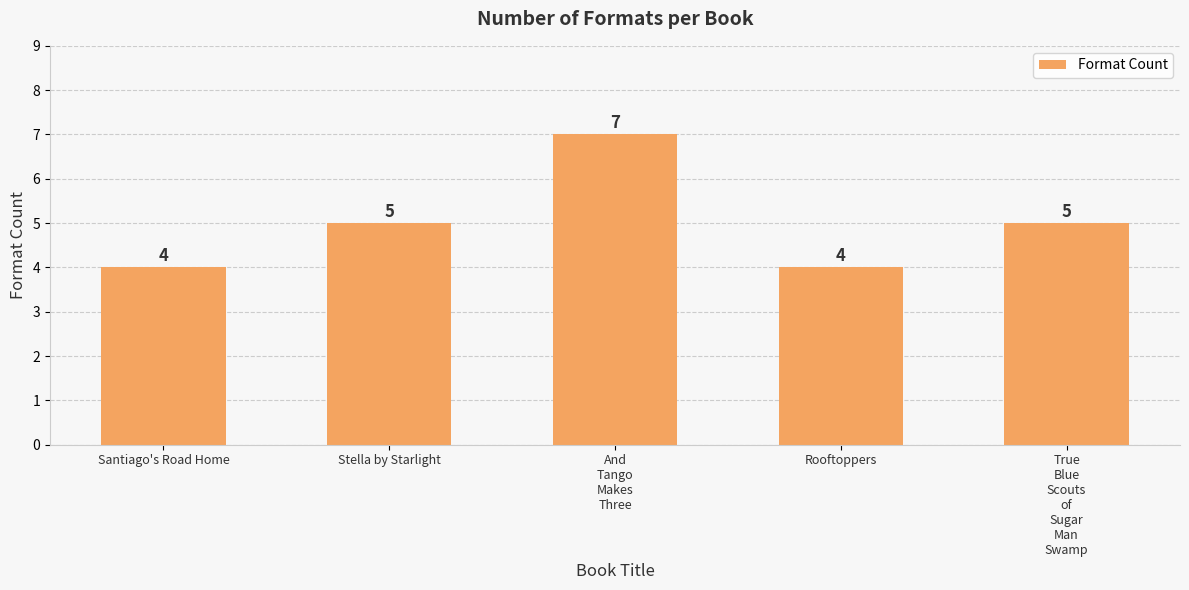

What is the average value?

5